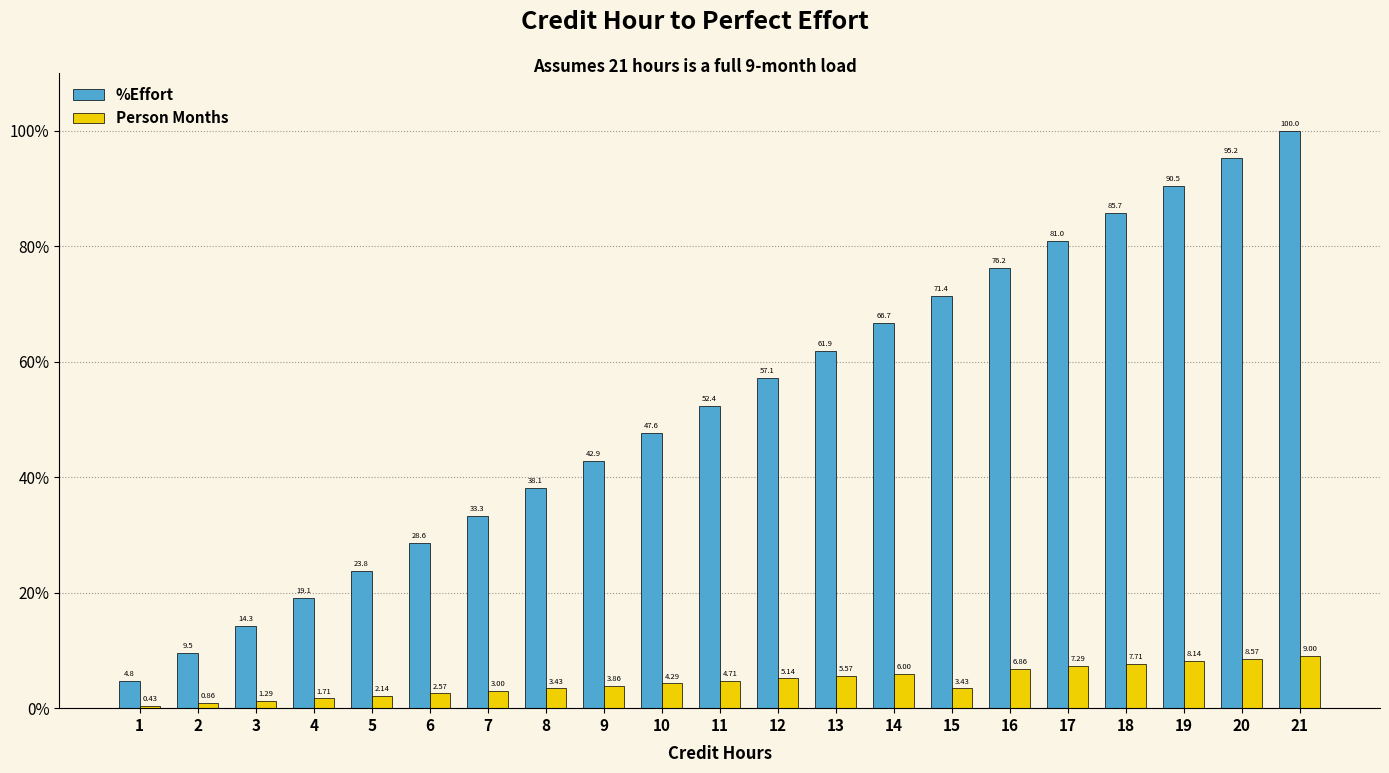

Which series has the largest total across all categories?

%Effort